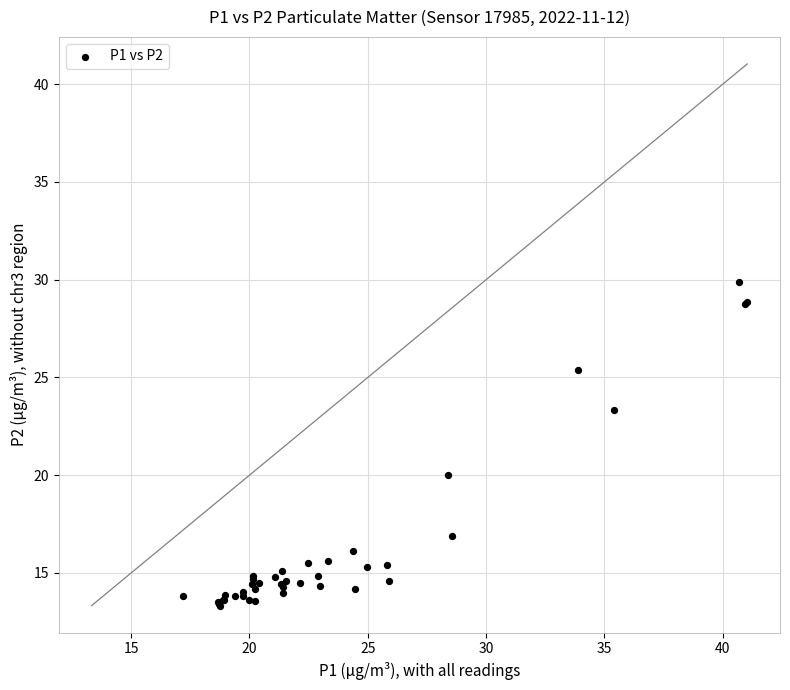

What Y value in the scatter plot is closest to 21?

20.0